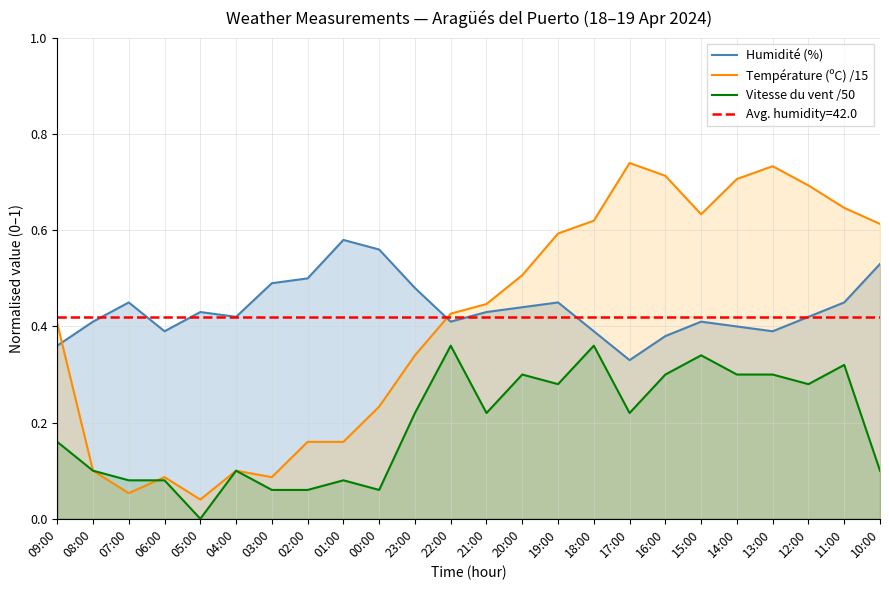

Reading right to left, transcribe all the data shown in this chart.

Humidité (%): 0.5	0.5	0.4	0.4	0.4	0.4	0.4	0.3	0.4	0.5	0.4	0.4	0.4	0.5	0.6	0.6	0.5	0.5	0.4	0.4	0.4	0.5	0.4	0.4
Température (ºC) /15: 0.6	0.6	0.7	0.7	0.7	0.6	0.7	0.7	0.6	0.6	0.5	0.4	0.4	0.3	0.2	0.2	0.2	0.1	0.1	0.0	0.1	0.1	0.1	0.4
Vitesse du vent /50: 0.1	0.3	0.3	0.3	0.3	0.3	0.3	0.2	0.4	0.3	0.3	0.2	0.4	0.2	0.1	0.1	0.1	0.1	0.1	0.0	0.1	0.1	0.1	0.2